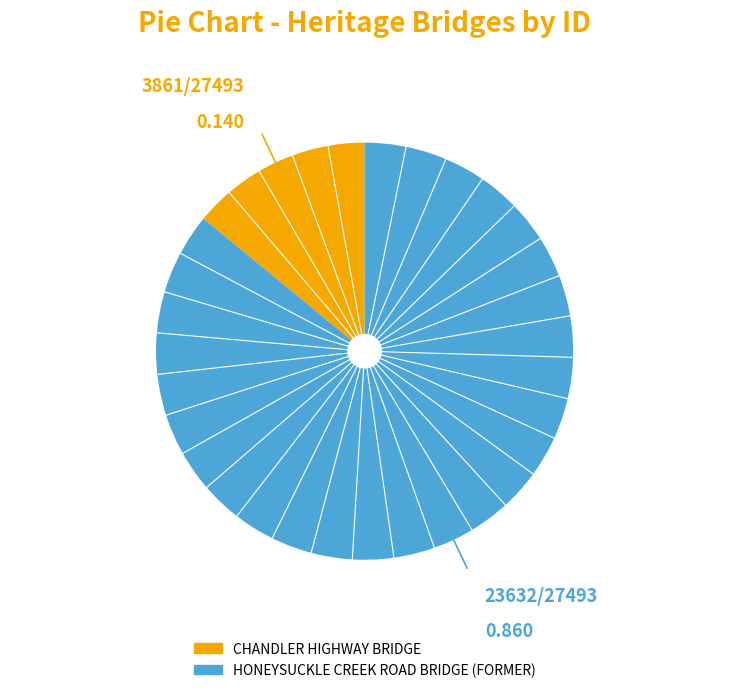

Does HONEYSUCKLE CREEK ROAD BRIDGE (FORMER) account for over 50% of the chart?

Yes